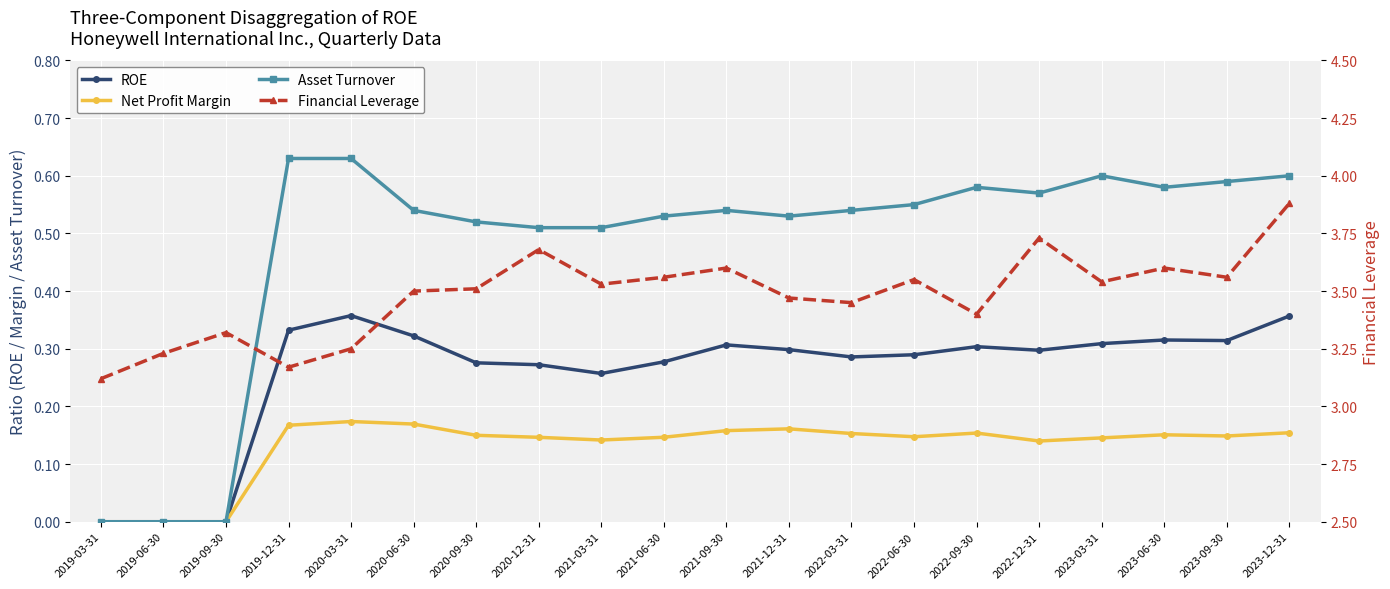

What is the average value of the Net Profit Margin series?

0.1